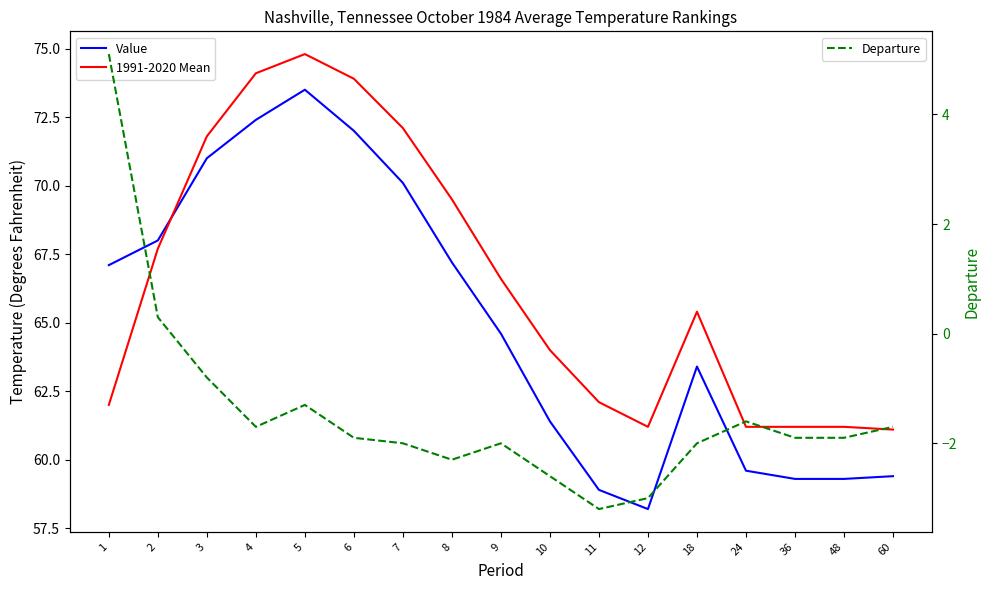

At which label does Departure first exceed -1?

1